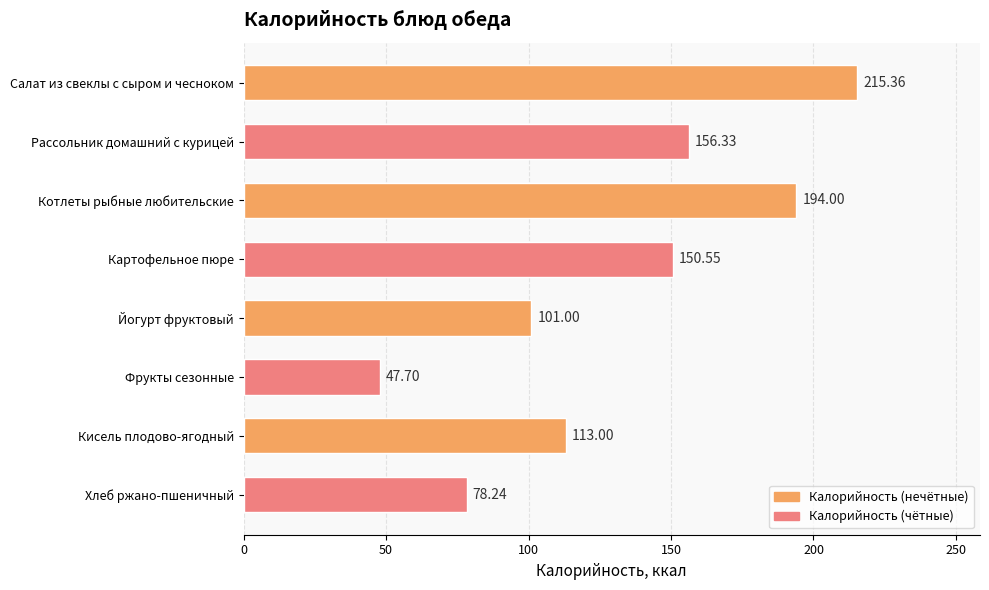

Rank the categories by value from lowest to highest.

Фрукты сезонные, Хлеб ржано-пшеничный, Йогурт фруктовый, Кисель плодово-ягодный, Картофельное пюре, Рассольник домашний с курицей, Котлеты рыбные любительские, Салат из свеклы с сыром и чесноком